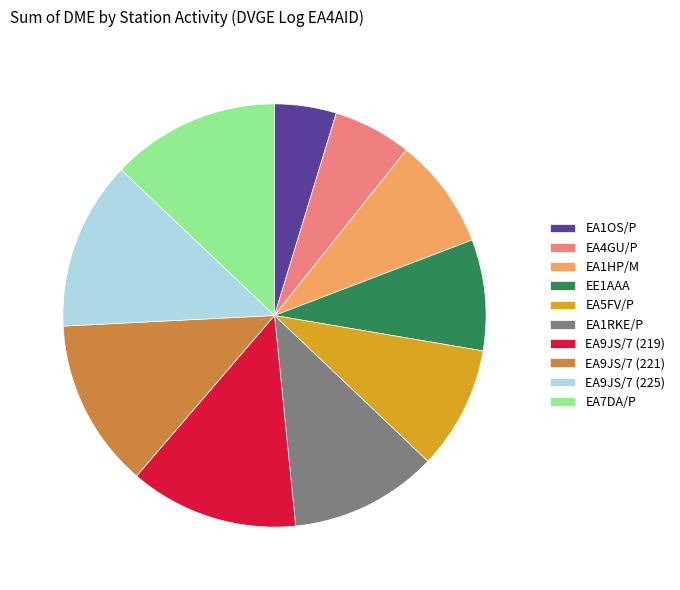

Which category has the smallest portion of the pie?

EA1OS/P